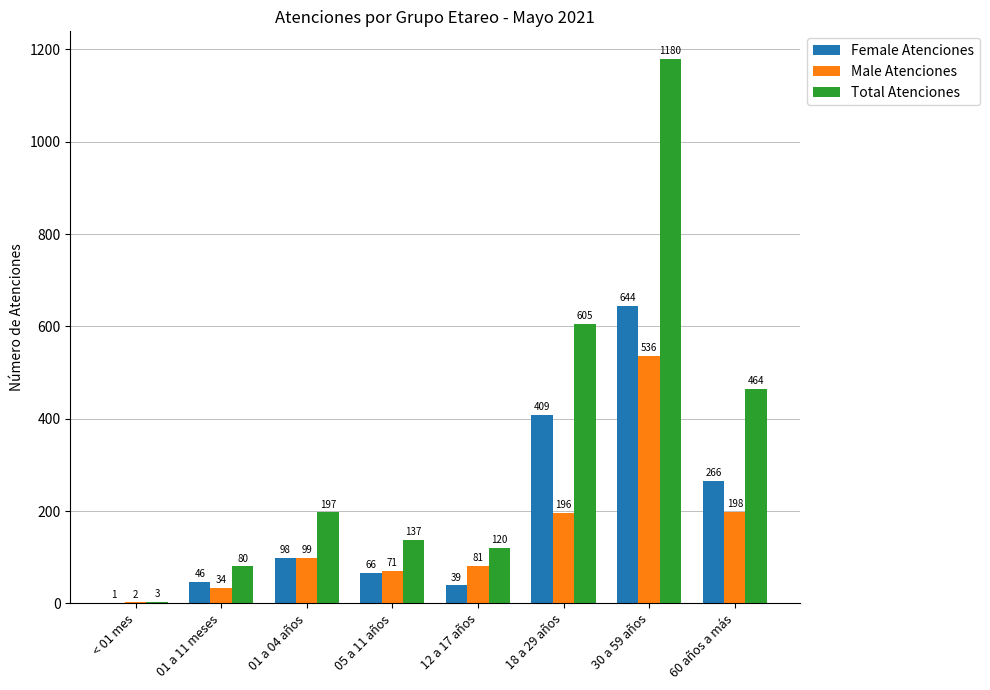

Which series changed the most between 01 a 11 meses and 18 a 29 años?

Total Atenciones